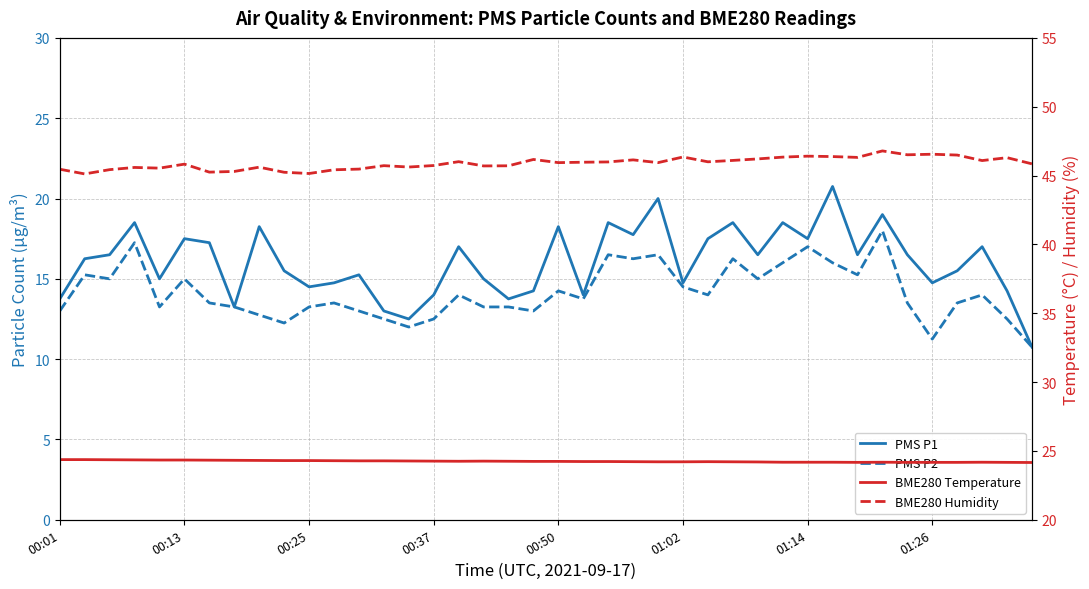

At which category does BME280 Temperature reach its first local valley?

16